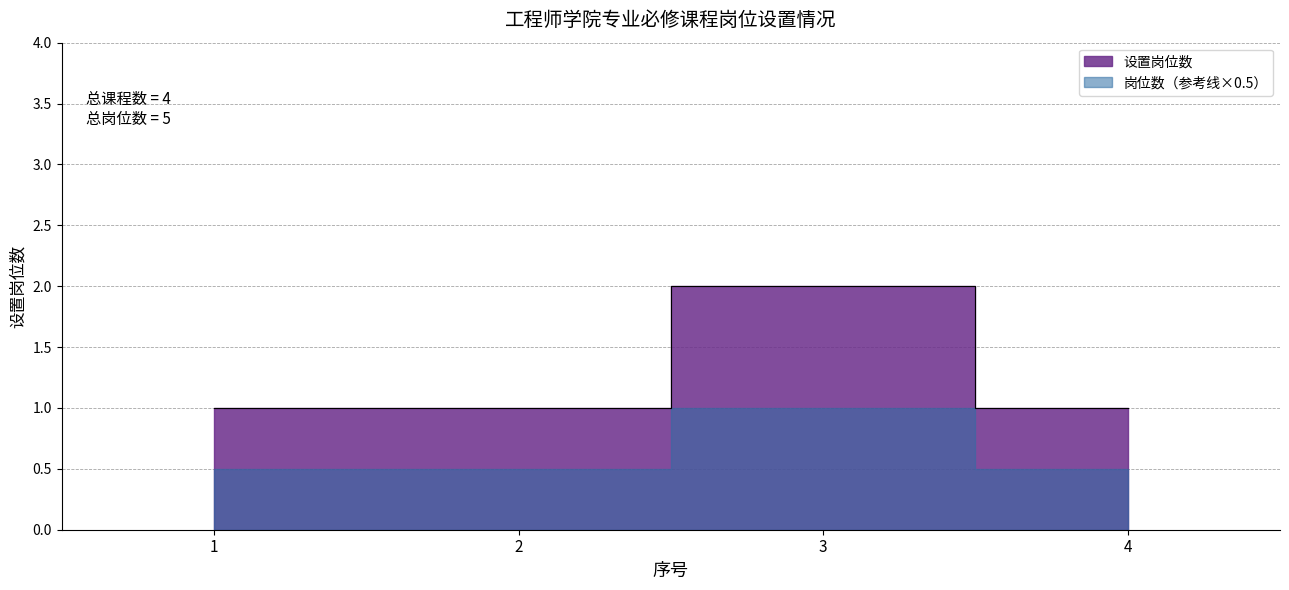

Reading right to left, extract all data points from this chart.

4=1	3=2	2=1	1=1